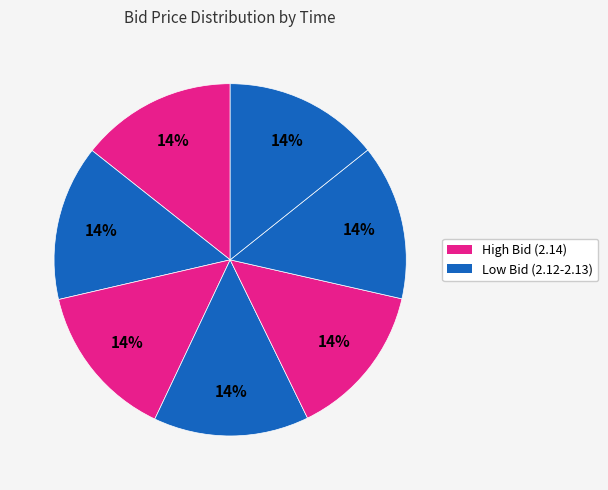

Count the number of slices in the pie.

7